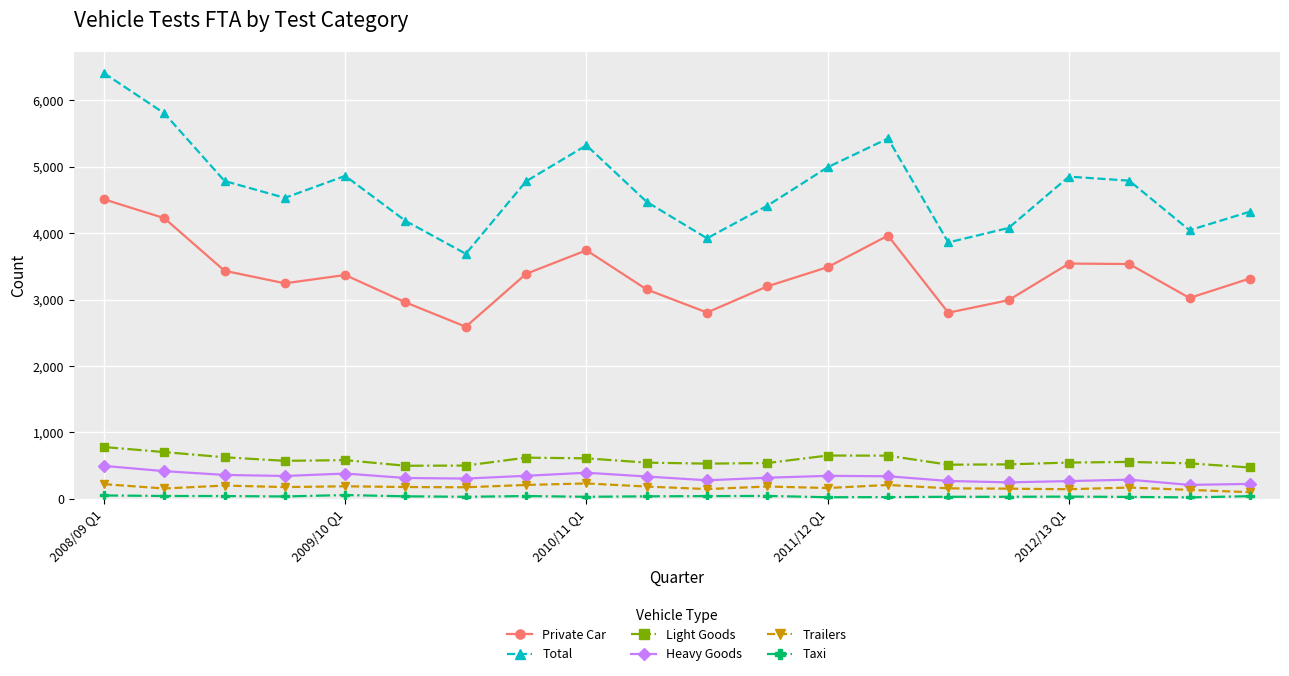

Which series has the widest spread of values?

Total